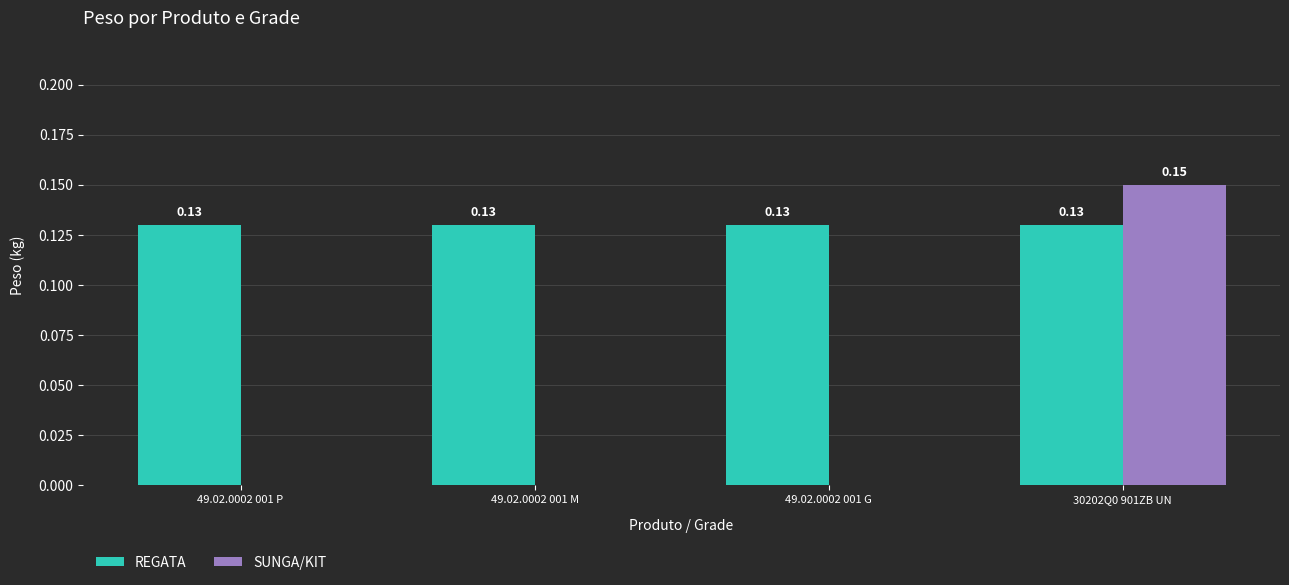

Is the value of REGATA at 49.02.0002 001 M greater than the value of SUNGA/KIT at 49.02.0002 001 G?

Yes